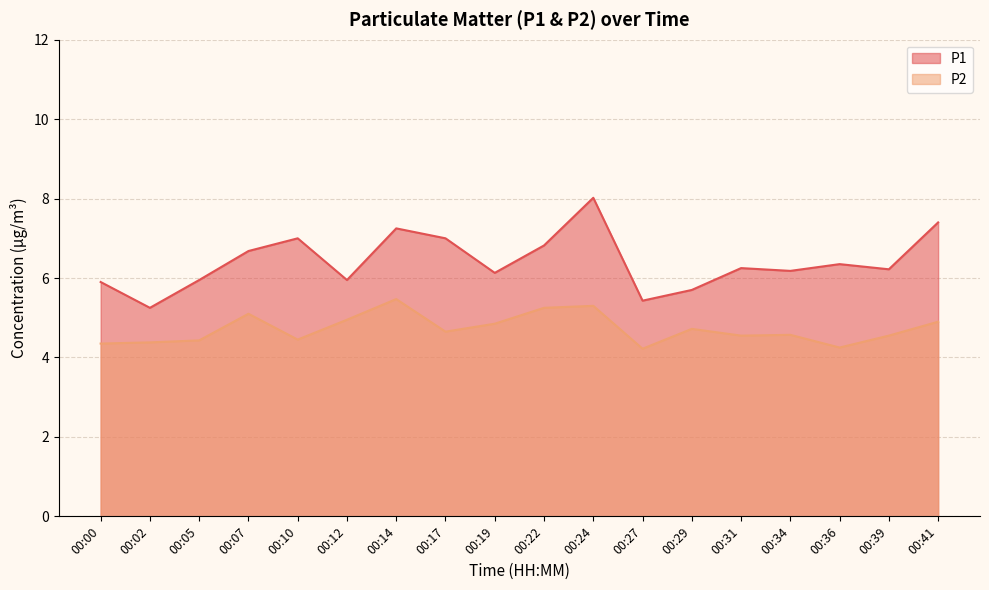

Reading left to right, list all the values displayed in this chart.

P1: 00:00=5.9	00:02=5.2	00:05=6.0	00:07=6.7	00:10=7.0	00:12=6.0	00:14=7.2	00:17=7.0	00:19=6.1	00:22=6.8	00:24=8.0	00:27=5.4	00:29=5.7	00:31=6.2	00:34=6.2	00:36=6.3	00:39=6.2	00:41=7.4
P2: 00:00=4.3	00:02=4.4	00:05=4.4	00:07=5.1	00:10=4.5	00:12=5.0	00:14=5.5	00:17=4.7	00:19=4.8	00:22=5.2	00:24=5.3	00:27=4.2	00:29=4.7	00:31=4.5	00:34=4.6	00:36=4.2	00:39=4.5	00:41=4.9